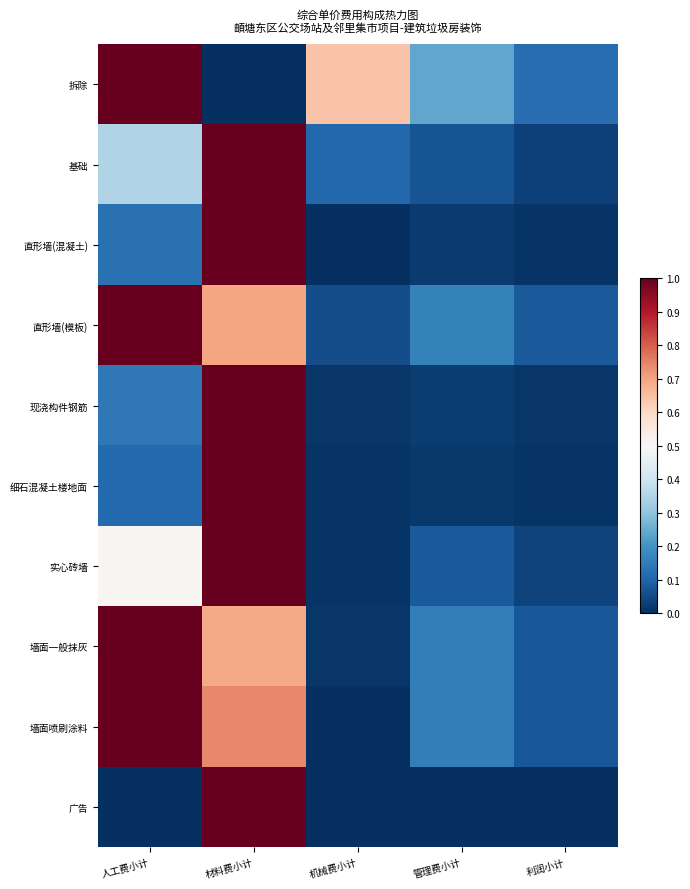

What is the spread (max minus min) of values at 利润小计?

0.1